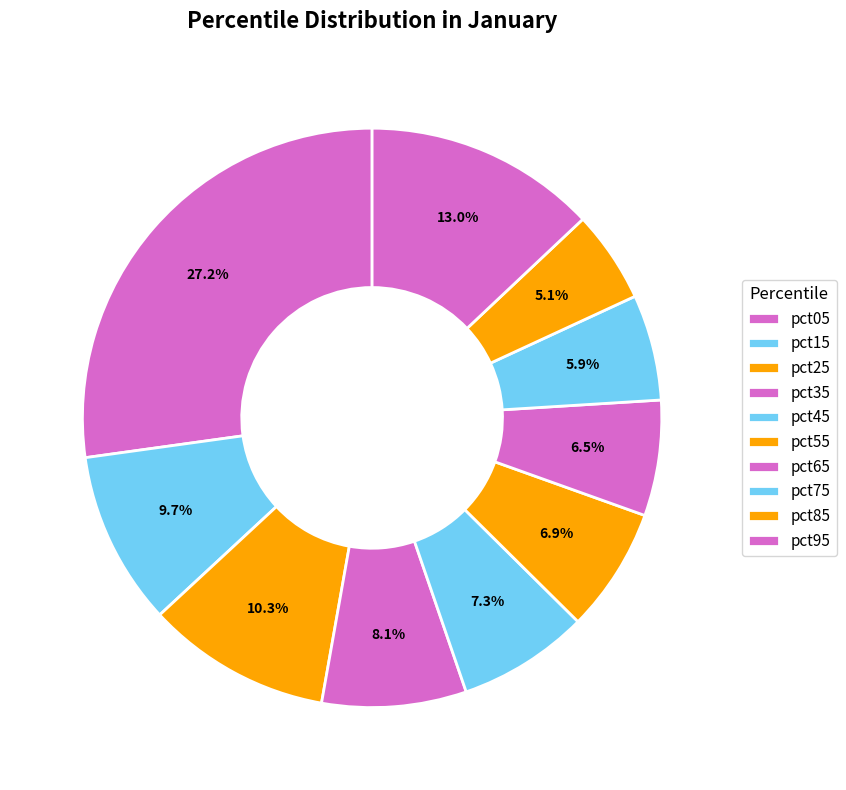

To the nearest percent, what is the difference between the largest and smallest slice percentages?

22%